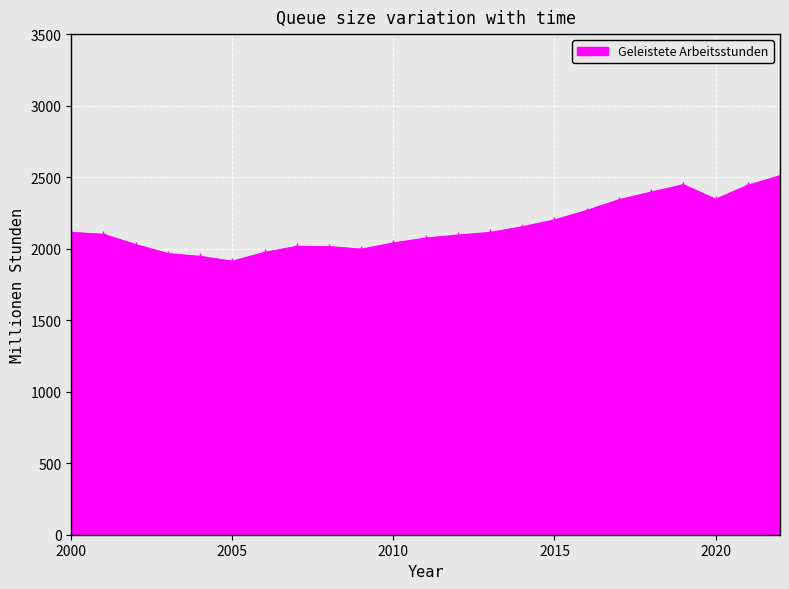

Does the chart have visible grid lines?

Yes